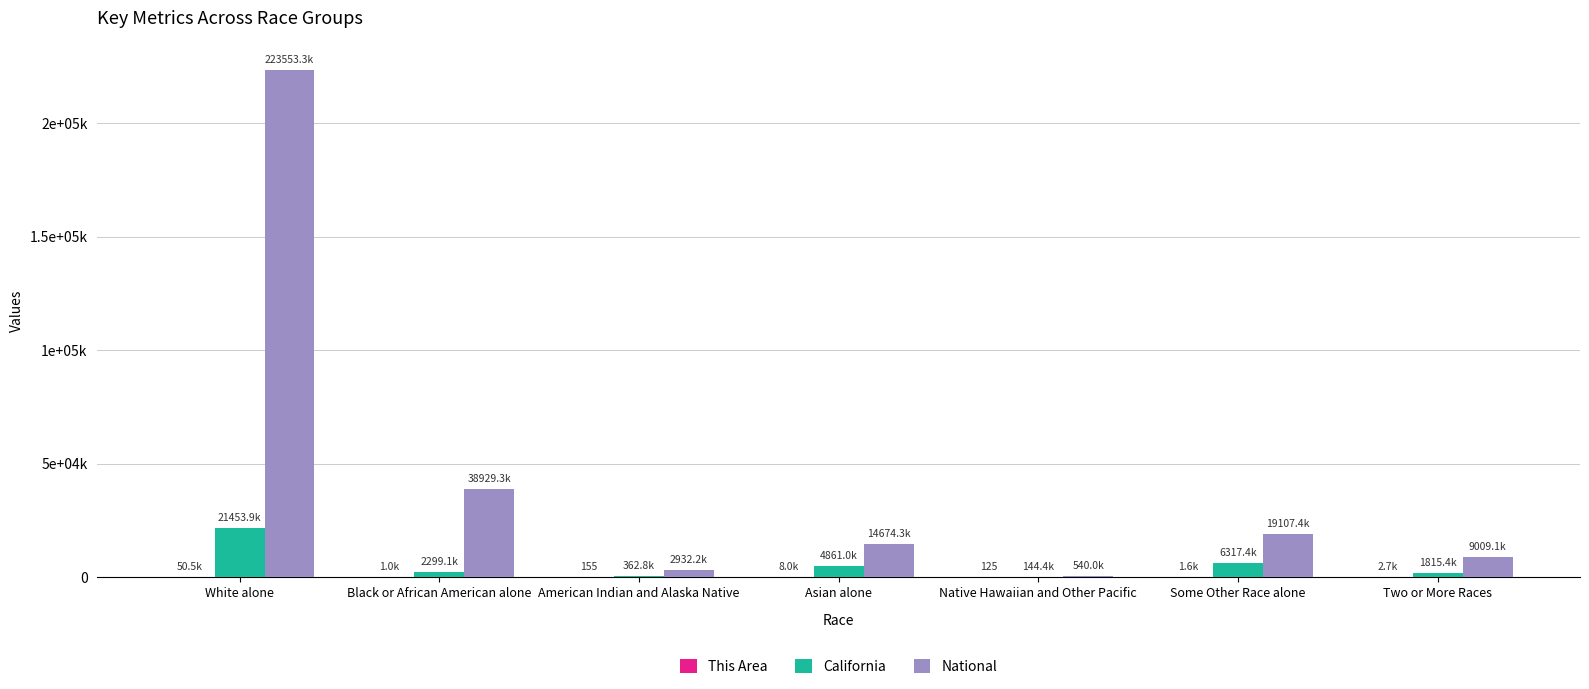

Which series changed the most between Asian alone and Two or More Races?

National